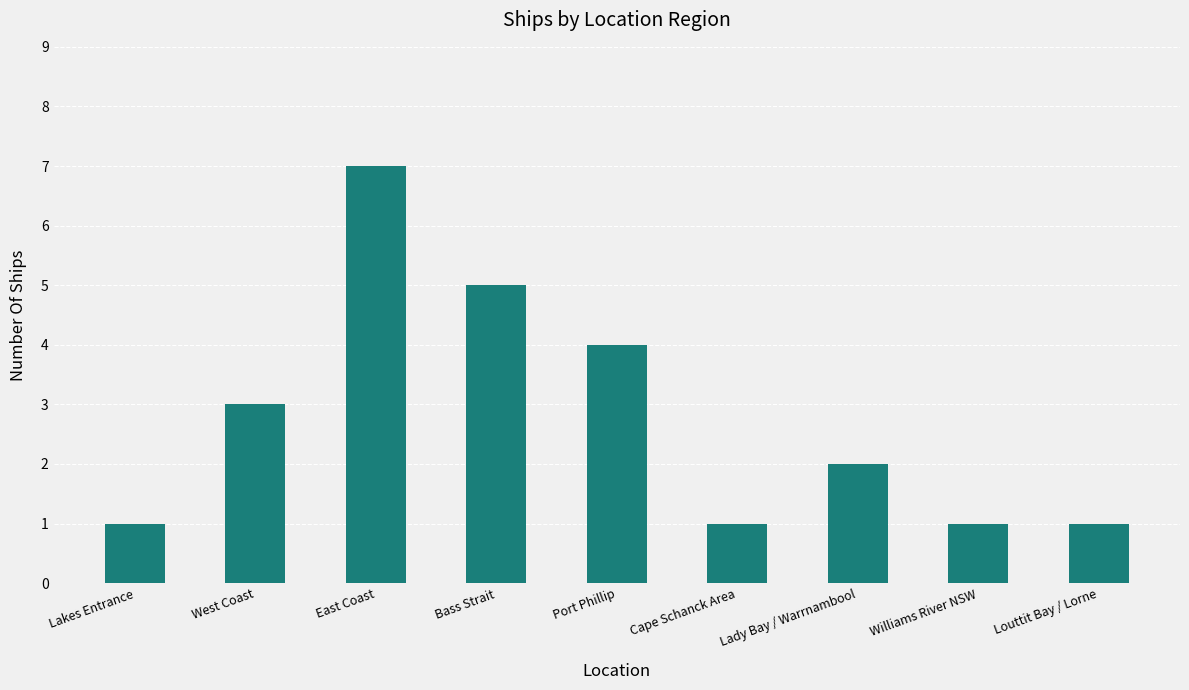

Reading left to right, extract all data points from this chart.

1	3	7	5	4	1	2	1	1